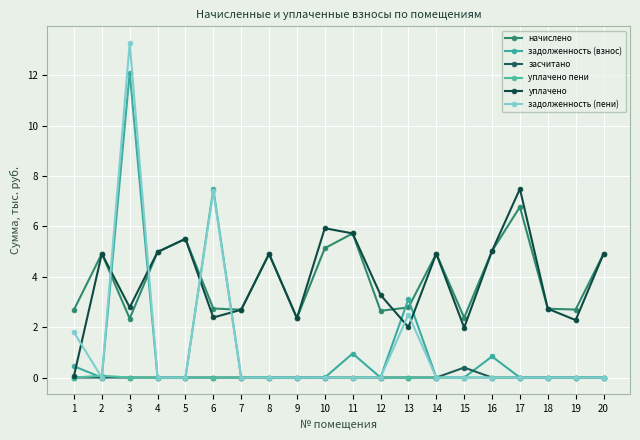

What is the maximum value for засчитано?

0.4